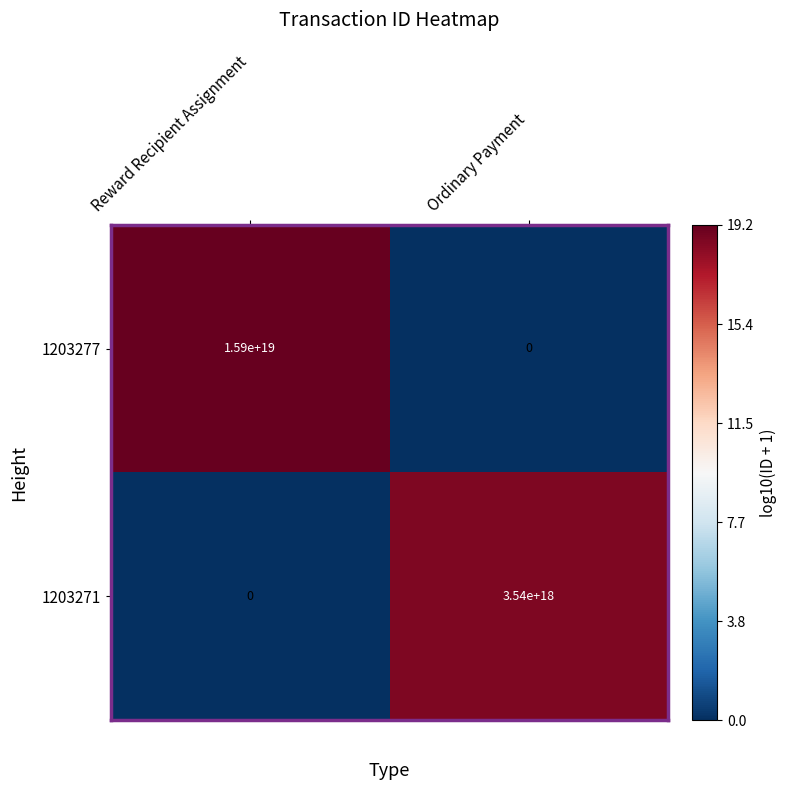

List the series in order of their peak value, highest first.

1203277, 1203271